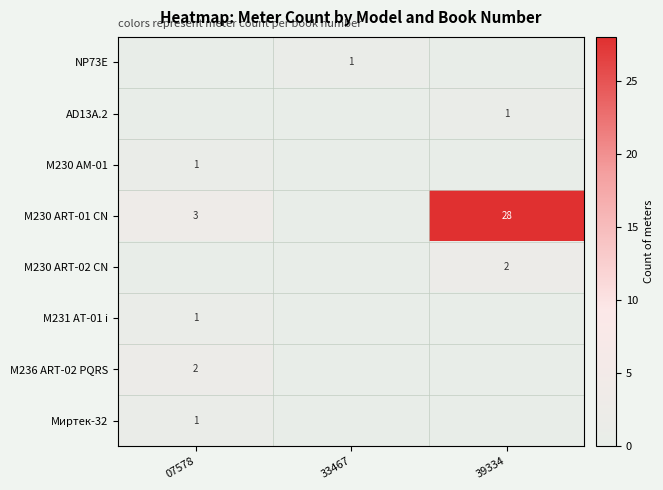

True or false: М230 АRТ-01 CN has a value of 5 at 07578.

False